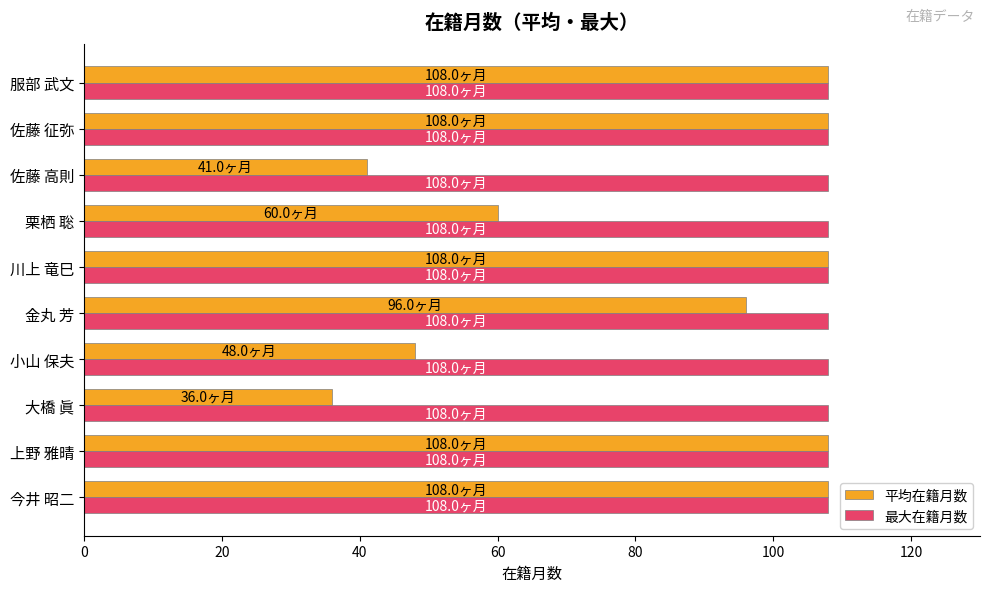

What is the spread (max minus min) of values at 小山 保夫?

60